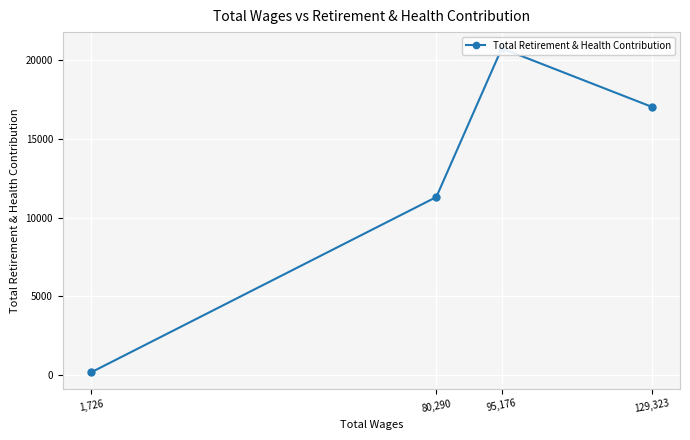

At which category does the chart reach its minimum across all series?

1,726